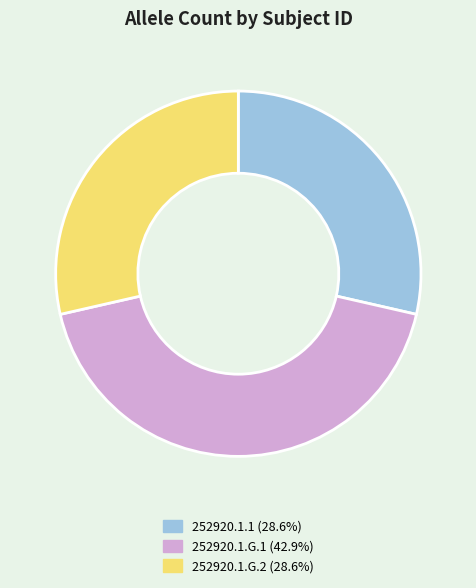

Is it true that 252920.1.G.1 is 43% of the pie?

True